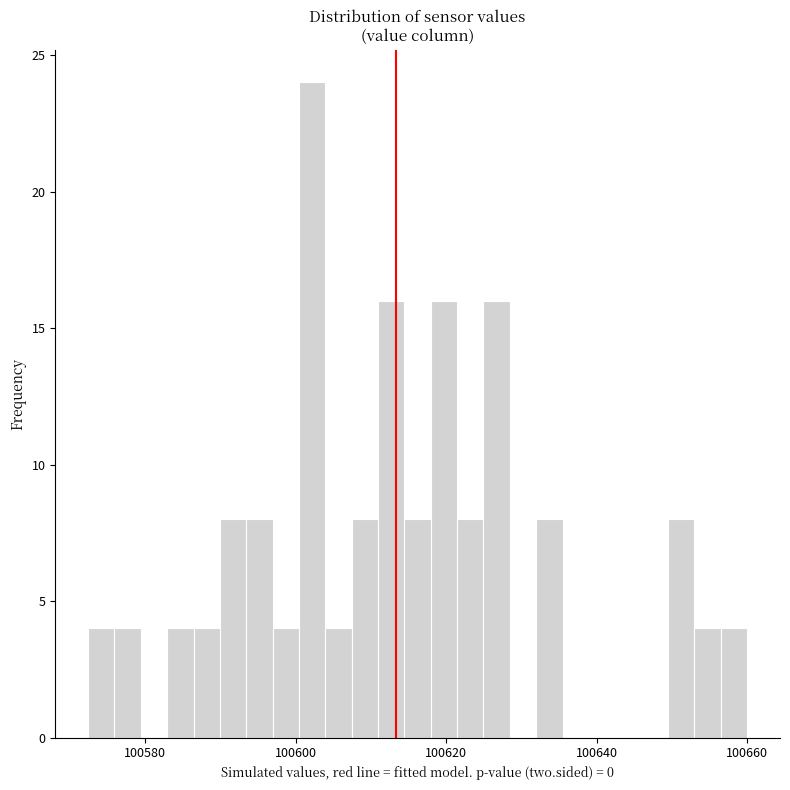

Read against the x-axis, roughly where is the centre of the tallest bar?

100602